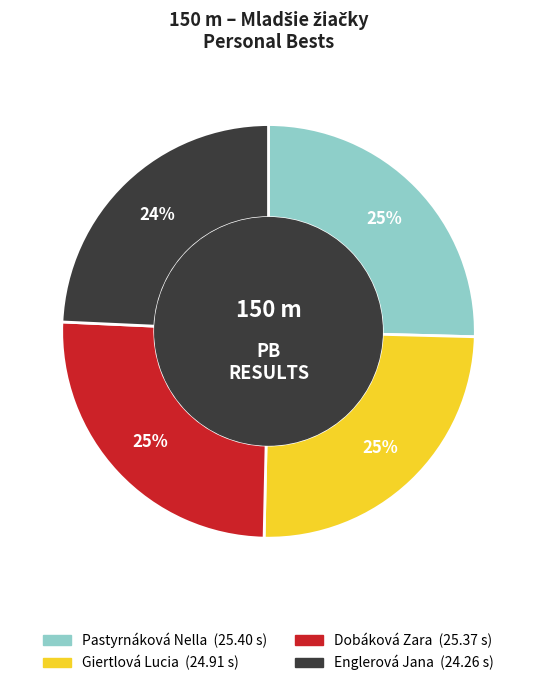

Is Dobáková Zara the majority of the pie?

No